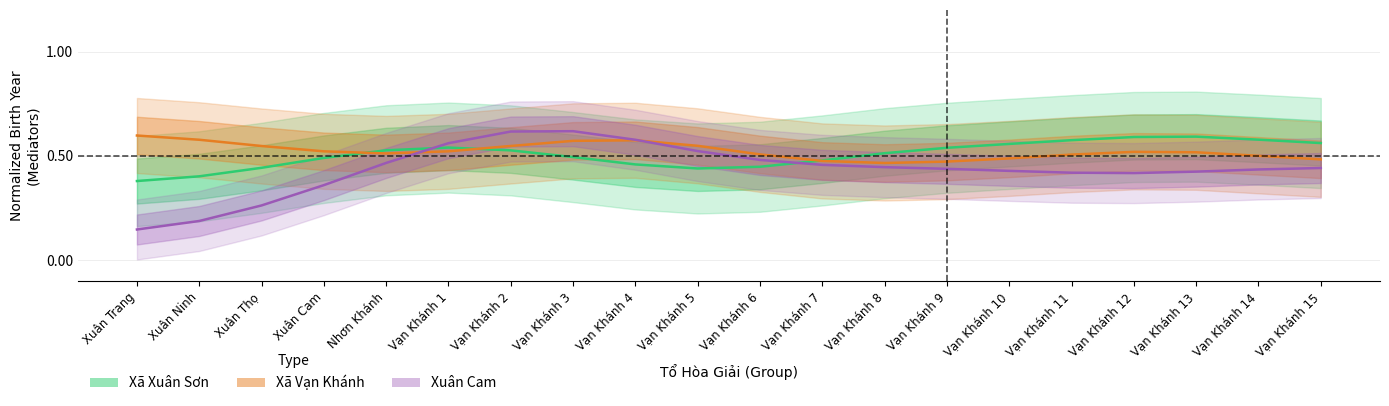

Rank the series by their maximum value, from highest to lowest.

Xuân Cam, Xã Vạn Khánh, Xã Xuân Sơn